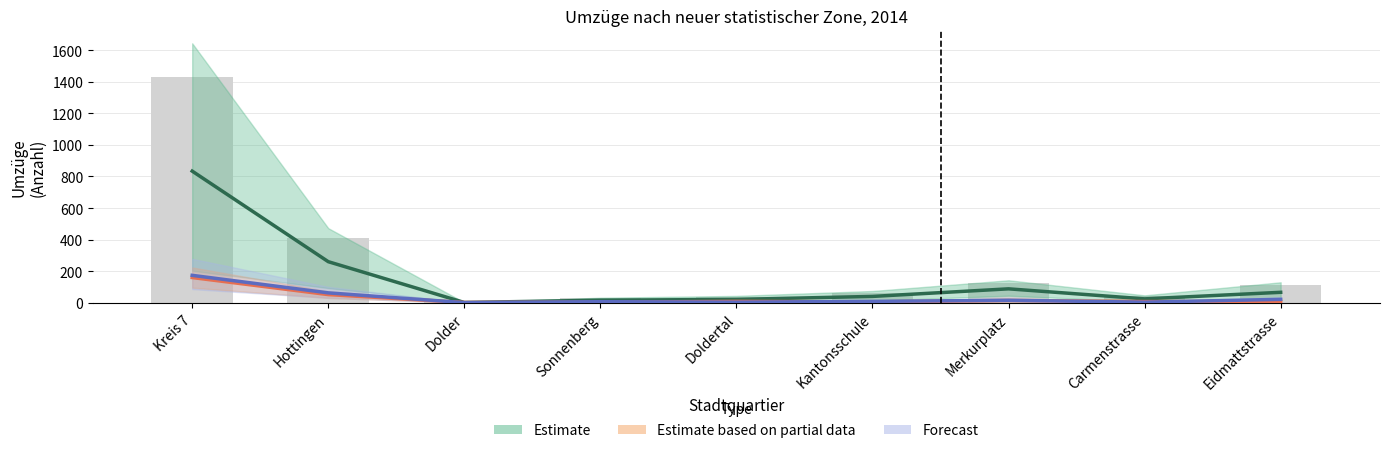

Which label corresponds to the largest value in the chart?

Kreis 7